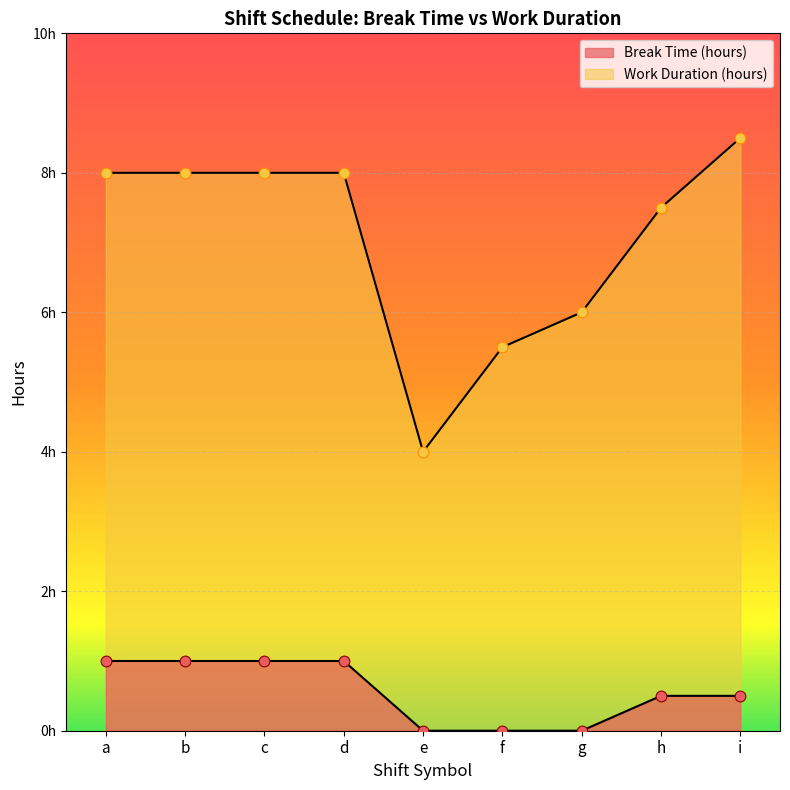

Which series reaches the minimum Y coordinate?

Break Time (hours)